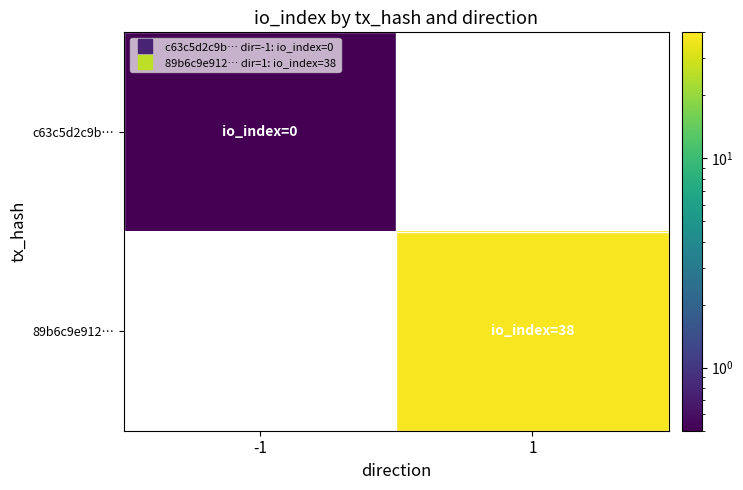

List the labels in order of 89b6c9e912… value, smallest first.

-1, 1